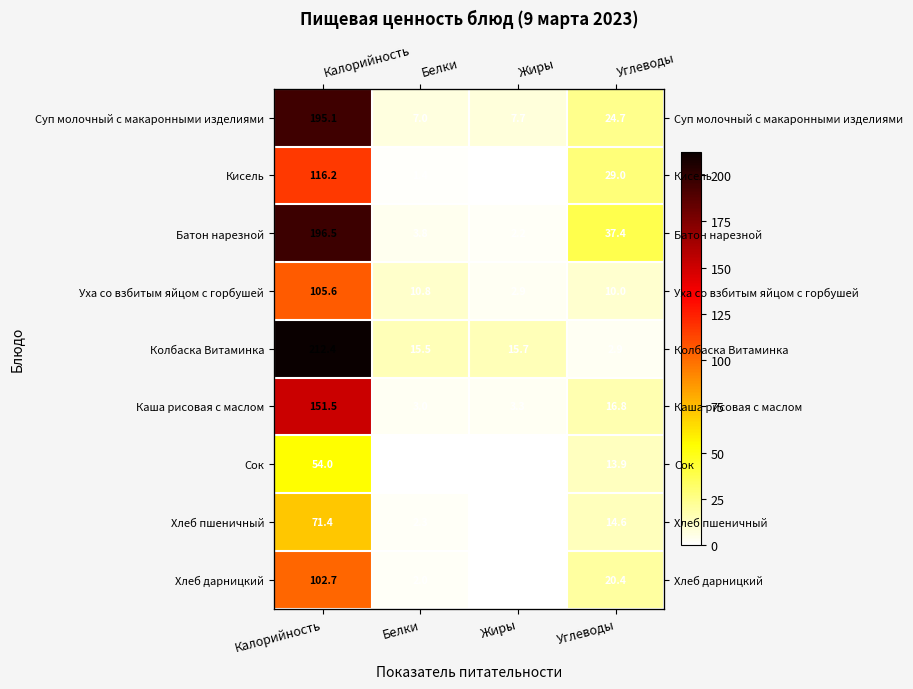

The Суп молочный с макаронными изделиями series shows 195.1 at Калорийность. True or false?

True